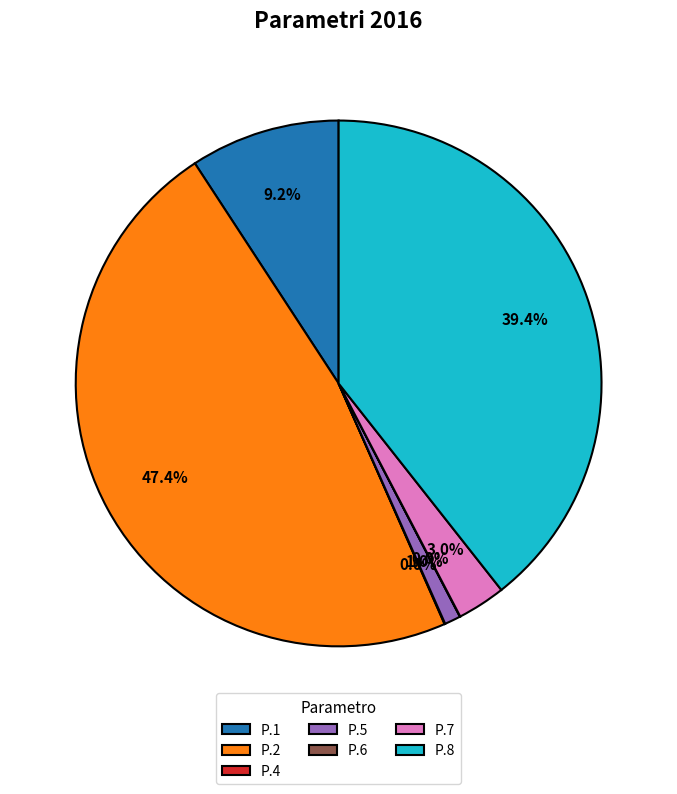

Do P.8 and P.1 together represent more than half of the pie?

No